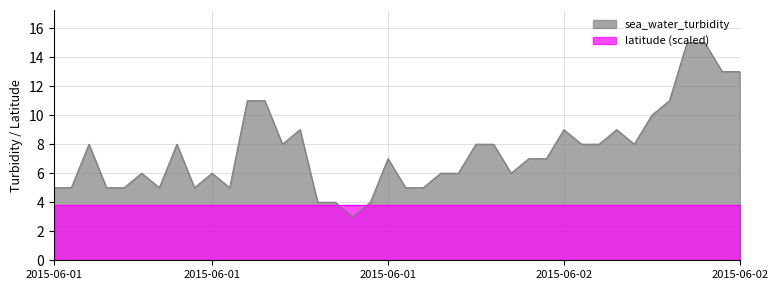

List the labels in order of value, largest first.

2015-06-02T13, 2015-06-02T14, 2015-06-02T15, 2015-06-02T16, 2015-06-01T11, 2015-06-01T12, 2015-06-02T12, 2015-06-02T11, 2015-06-01T14, 2015-06-02T06, 2015-06-02T09, 2015-06-01T02, 2015-06-01T07, 2015-06-01T13, 2015-06-02T00, 2015-06-02T01, 2015-06-02T07, 2015-06-02T08, 2015-06-02T10, 2015-06-01T19, 2015-06-02T03, 2015-06-02T04, 2015-06-01T05, 2015-06-01T09, 2015-06-01T22, 2015-06-01T23, 2015-06-02T02, 2015-06-01T00, 2015-06-01T01, 2015-06-01T03, 2015-06-01T04, 2015-06-01T06, 2015-06-01T08, 2015-06-01T10, 2015-06-01T20, 2015-06-01T21, 2015-06-01T15, 2015-06-01T16, 2015-06-01T18, 2015-06-01T17